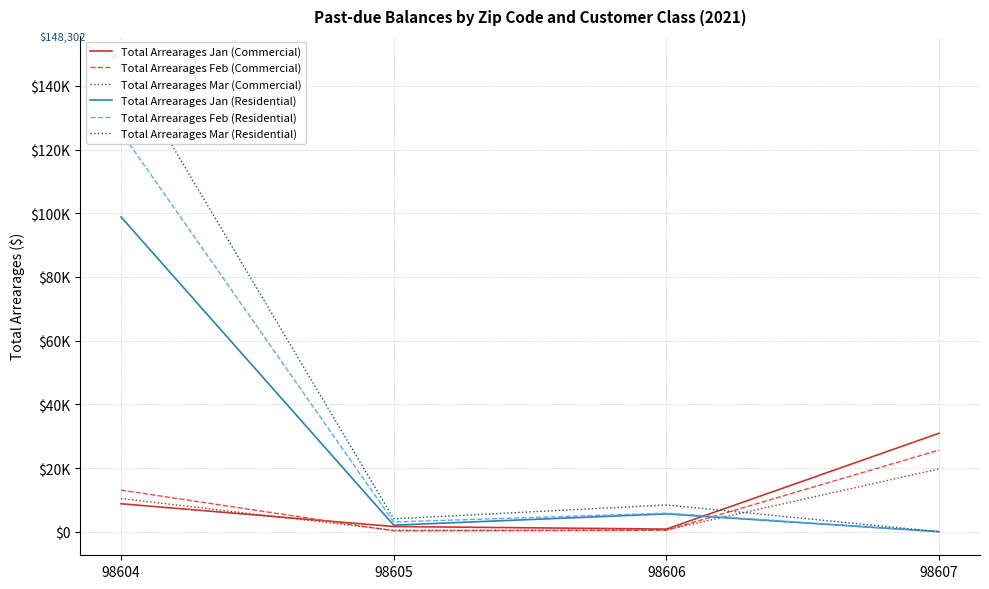

Between 98604 and 98605, which is larger?

98604